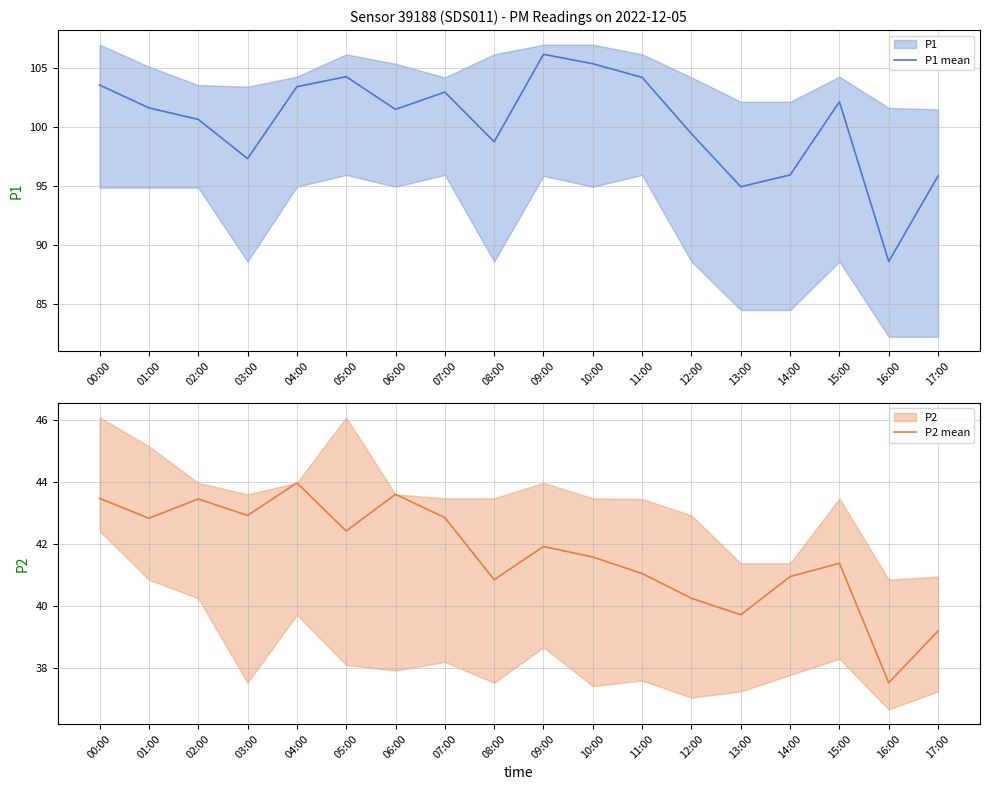

What is the lowest value of the P2 mean series?

37.5